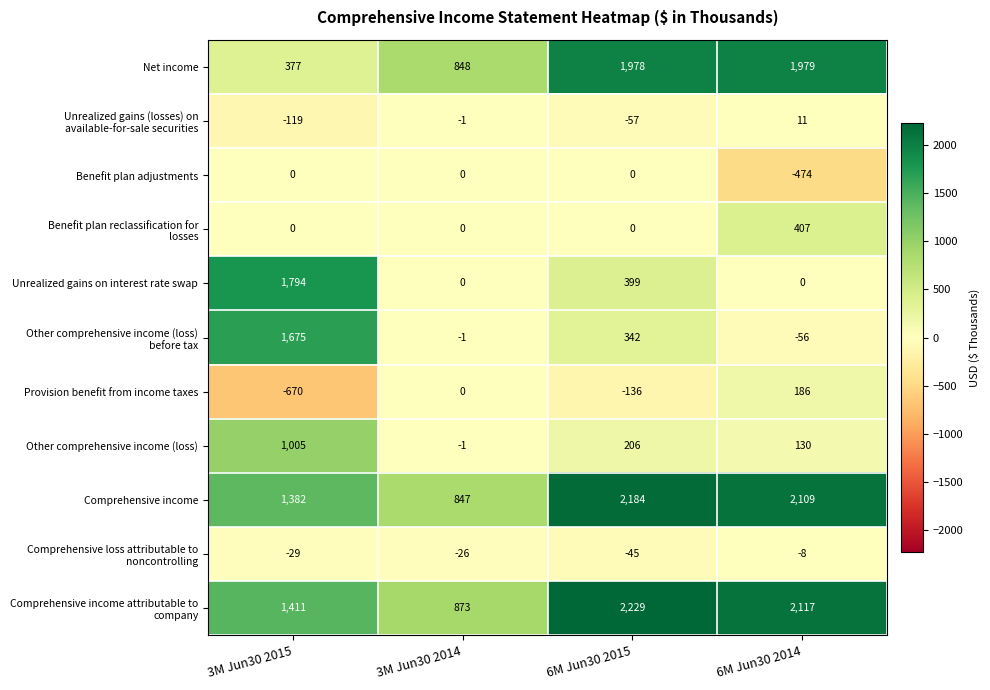

What is the total value across all series at 3M Jun30 2015?

6826